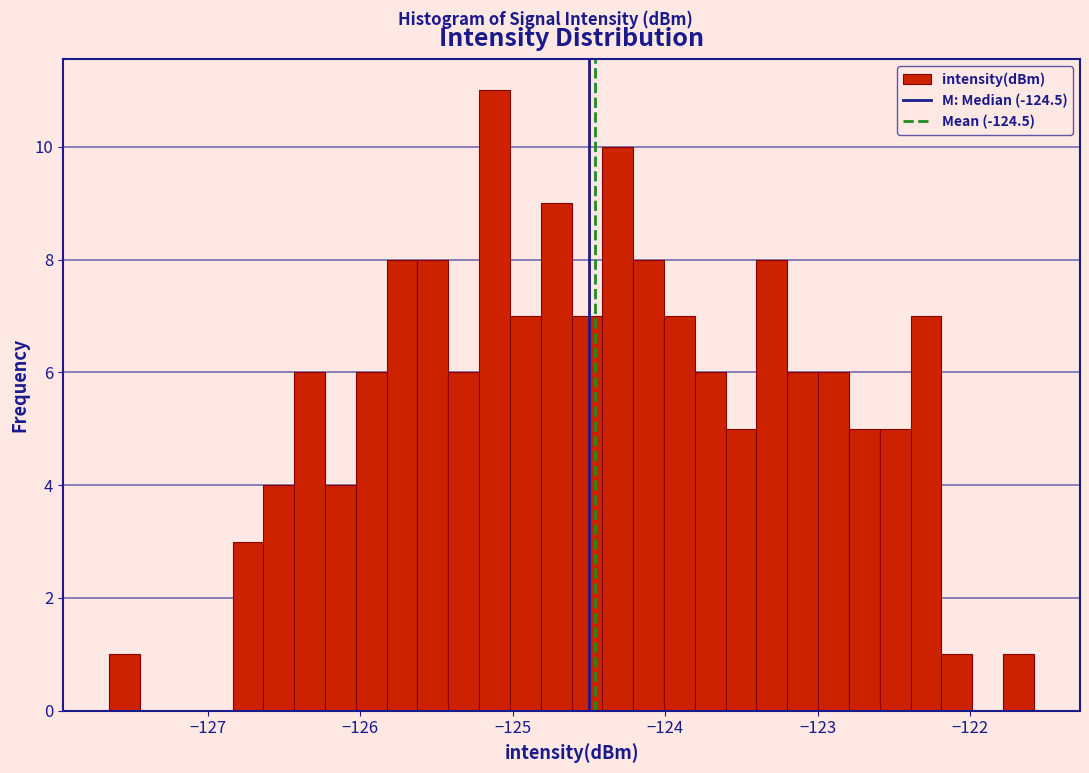

Read against the x-axis, roughly where is the centre of the tallest bar?

-125.1